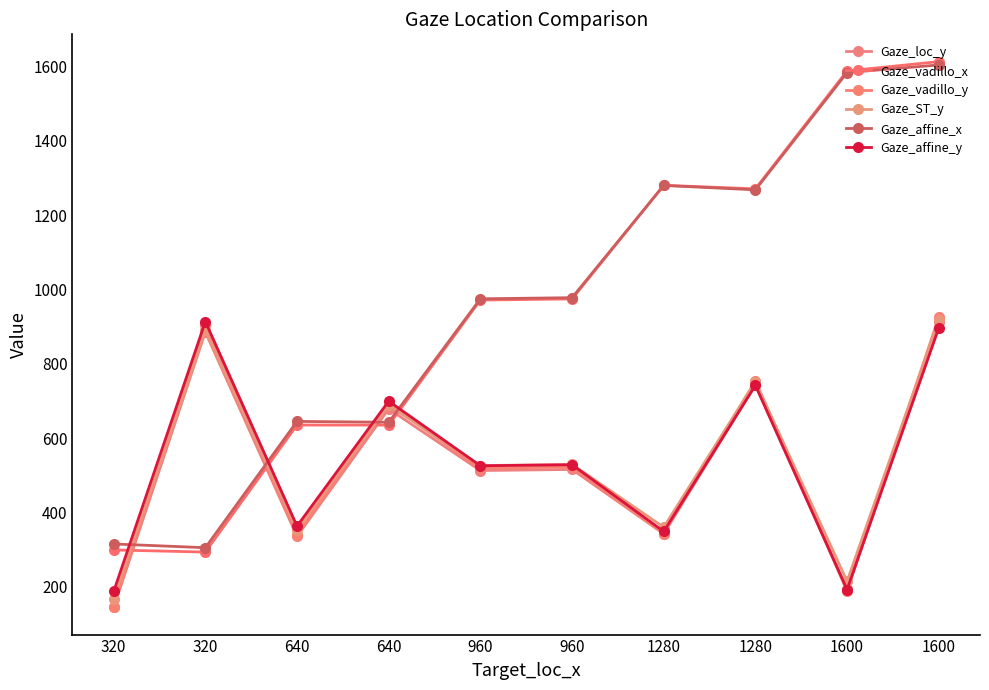

How many data points does each series have?

10